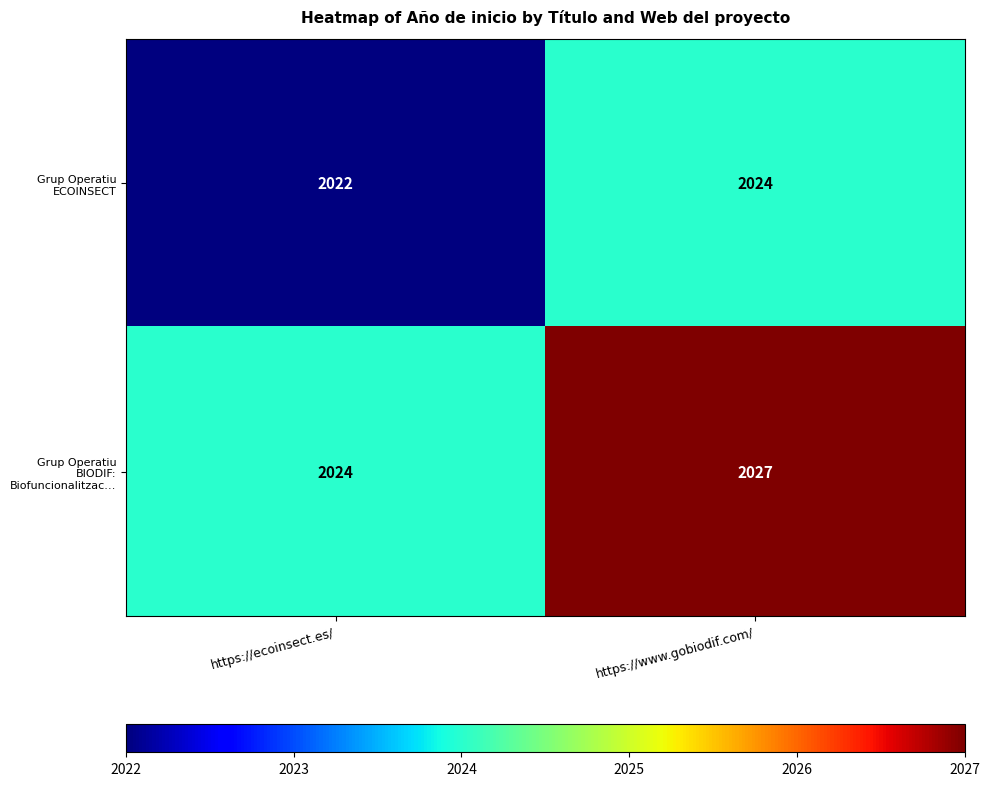

What is the minimum value shown in the chart?

2022